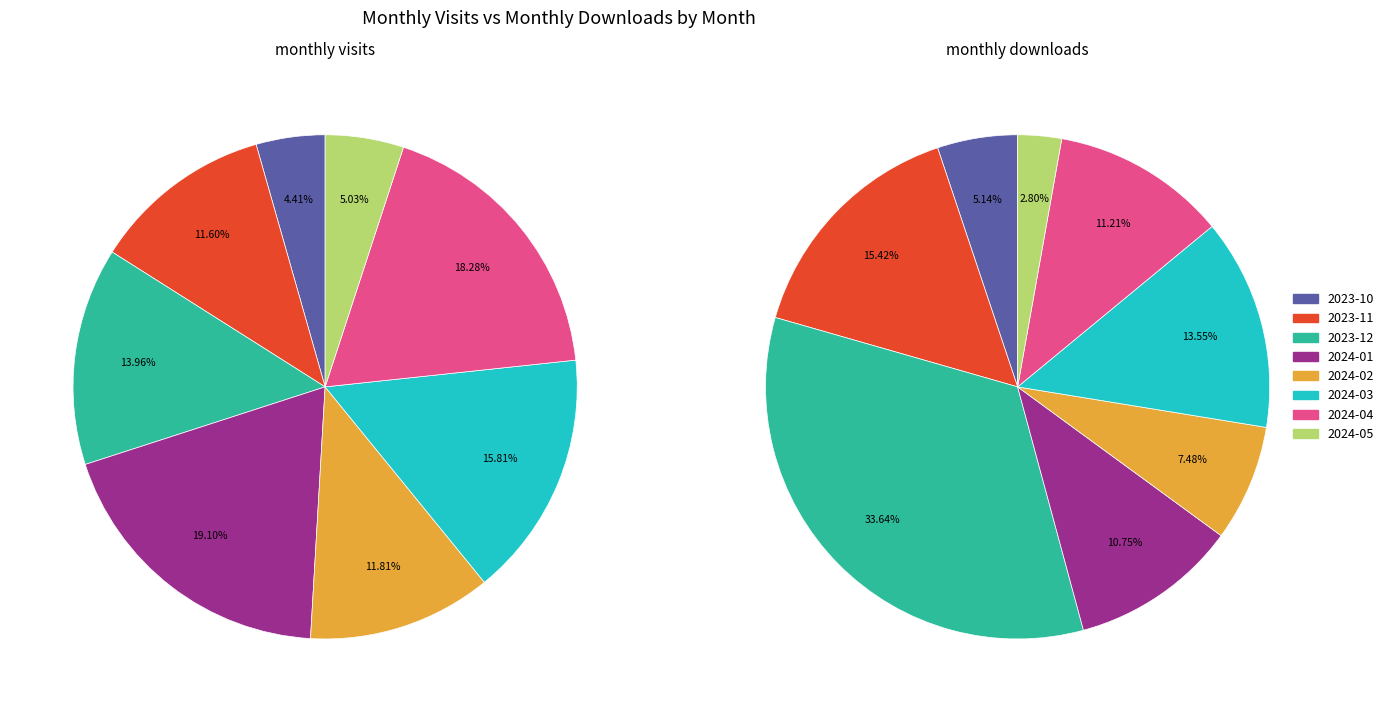

Combined, do 4 and 6 account for over 50%?

No